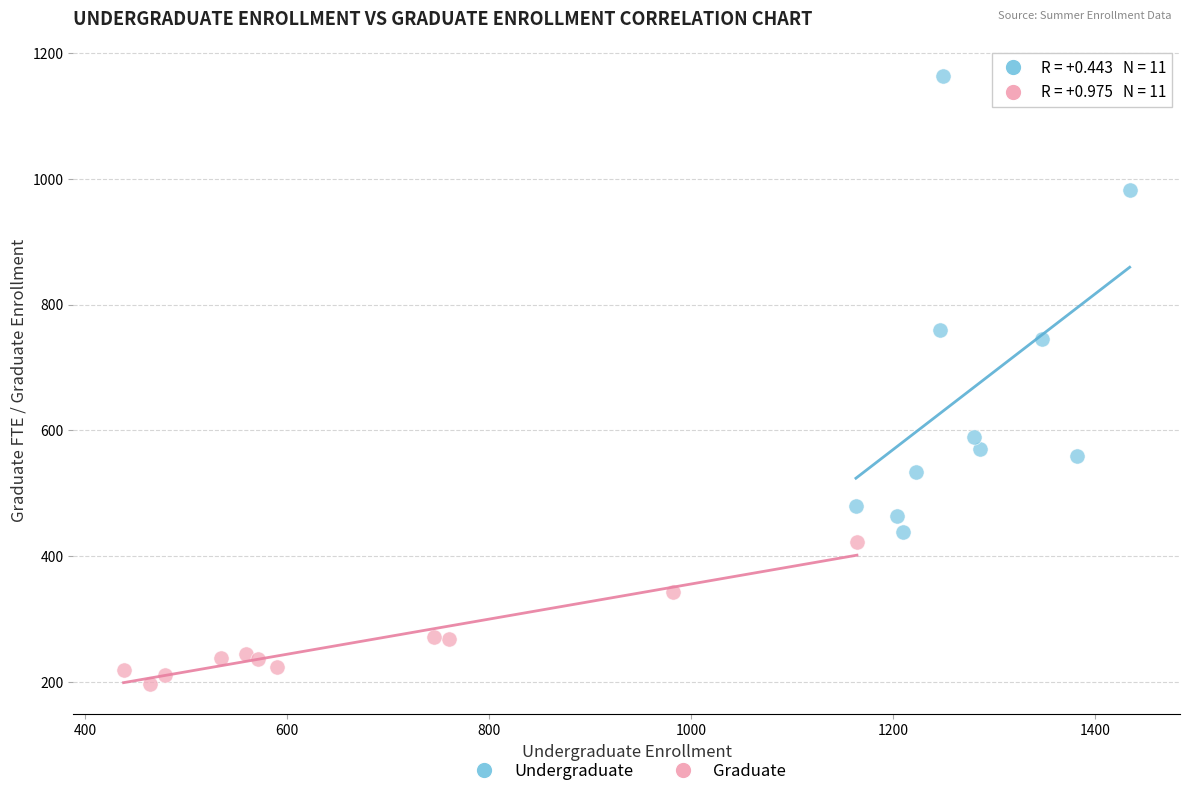

Which series contains the lowest Y value?

Graduate